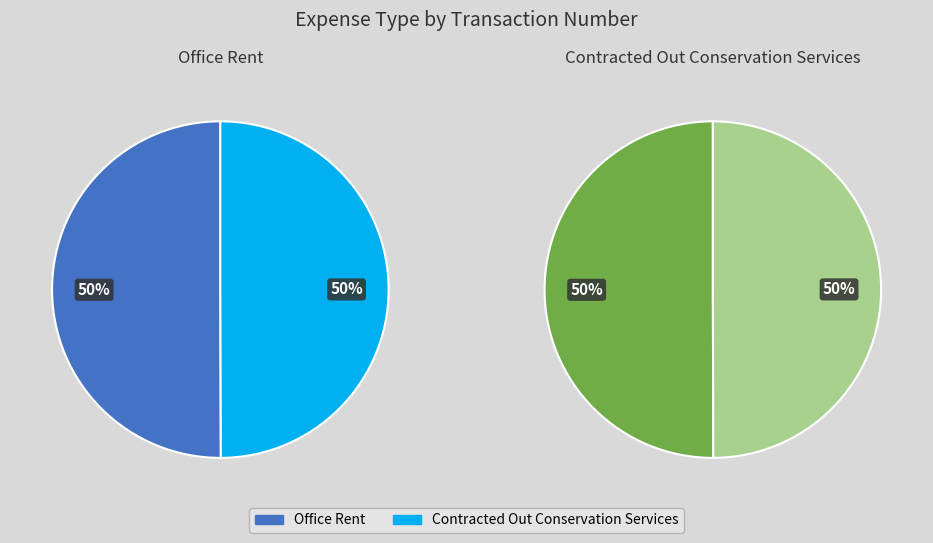

Which has a higher value, Contracted Out Conservation Services or Office Rent?

Office Rent